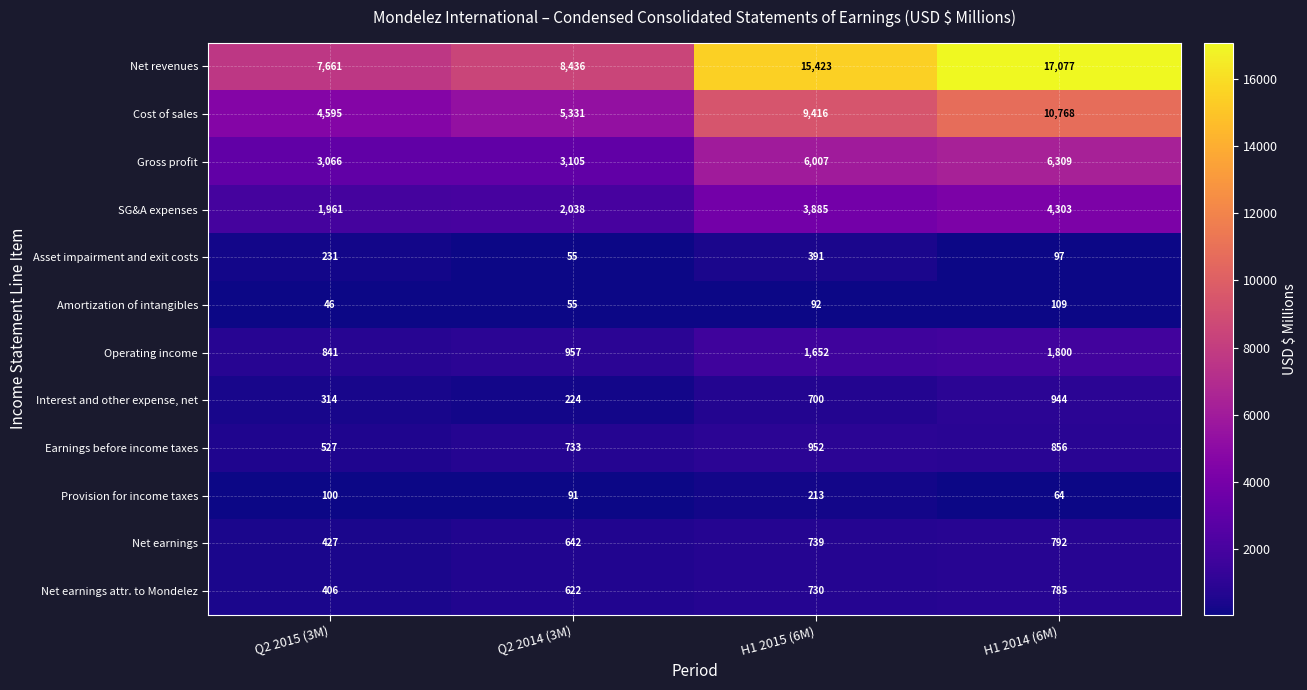

At which category is the sum across all series the highest?

H1 2014 (6M)